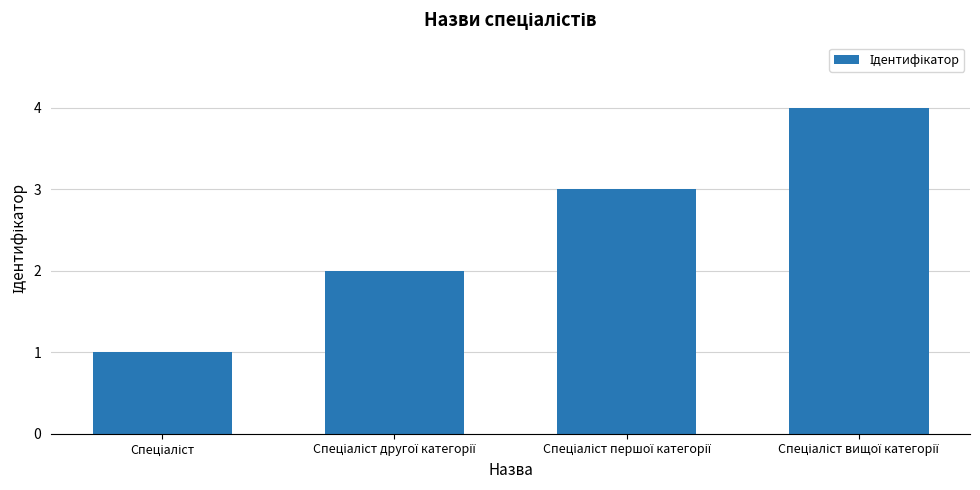

What is the difference between the maximum and minimum values?

3